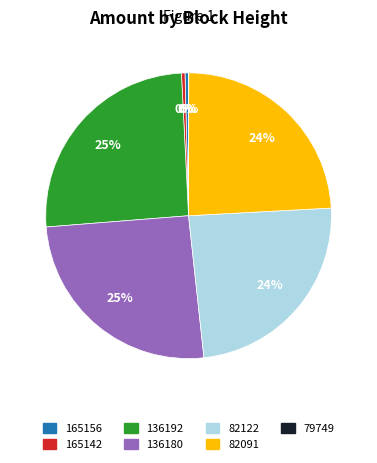

To the nearest percent, what portion does 82122 represent?

24%